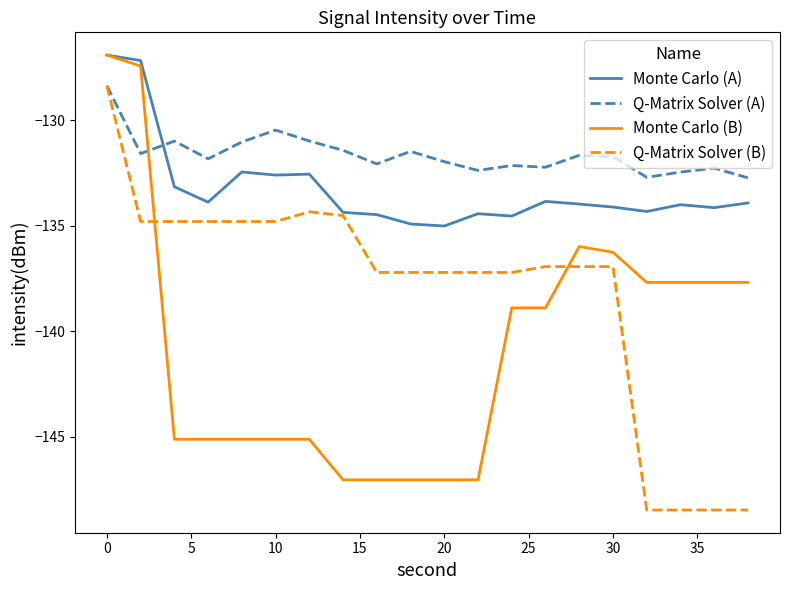

List the series in order of their overall mean, highest first.

Q-Matrix Solver (A), Monte Carlo (A), Q-Matrix Solver (B), Monte Carlo (B)